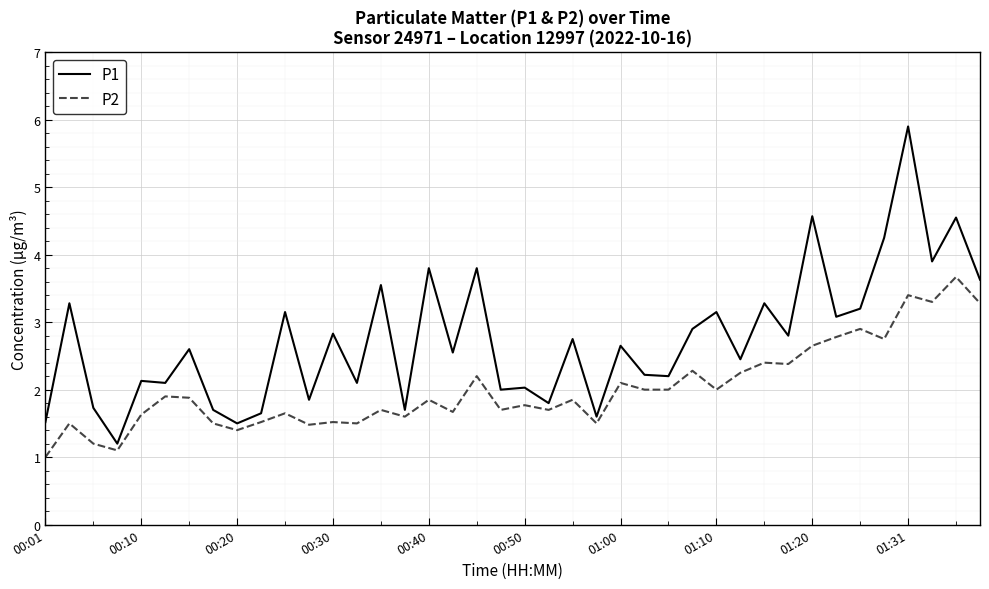

True or false: P1 and P2 intersect in this chart.

False